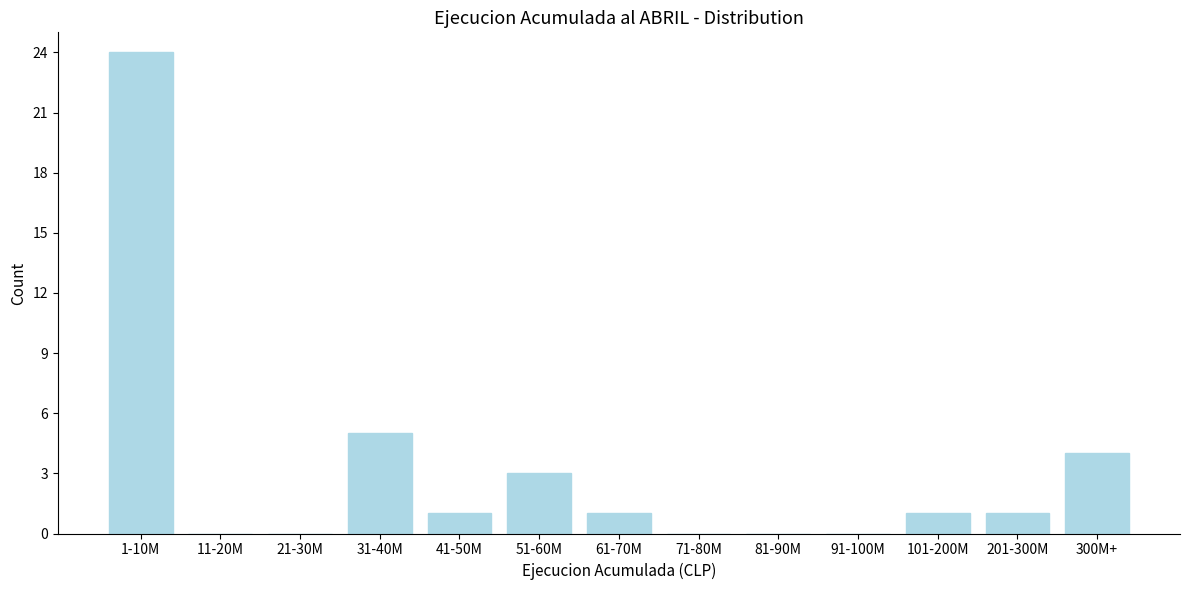

Reading left to right, what are all the values shown in this chart?

1-10M=24	11-20M=0	21-30M=0	31-40M=5	41-50M=1	51-60M=3	61-70M=1	71-80M=0	81-90M=0	91-100M=0	101-200M=1	201-300M=1	300M+=4